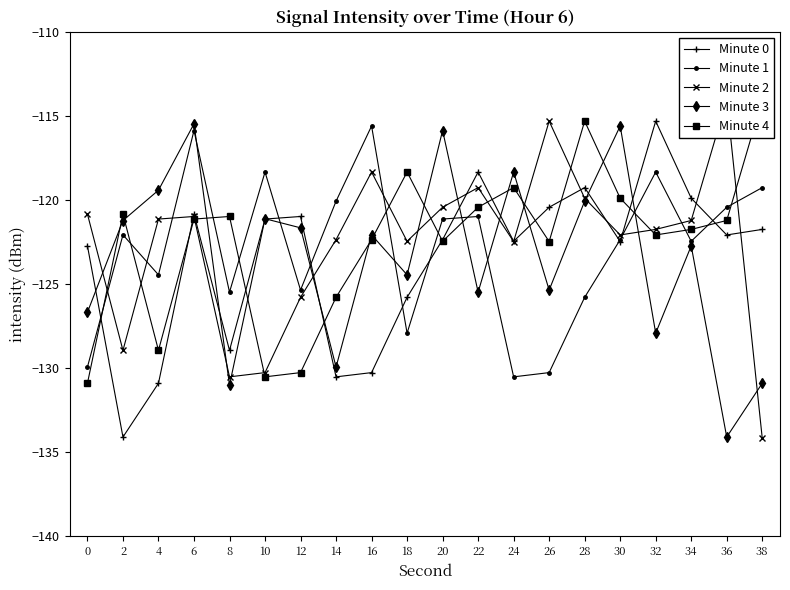

What is the lowest value of the Minute 1 series?

-130.5